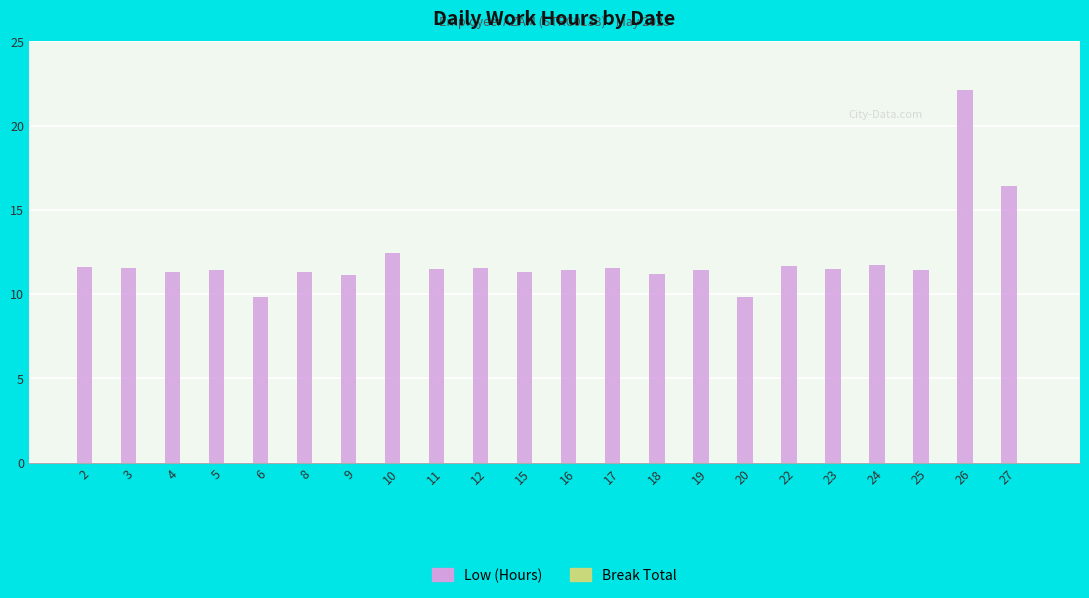

What is the difference between the maximum and minimum values?

12.3